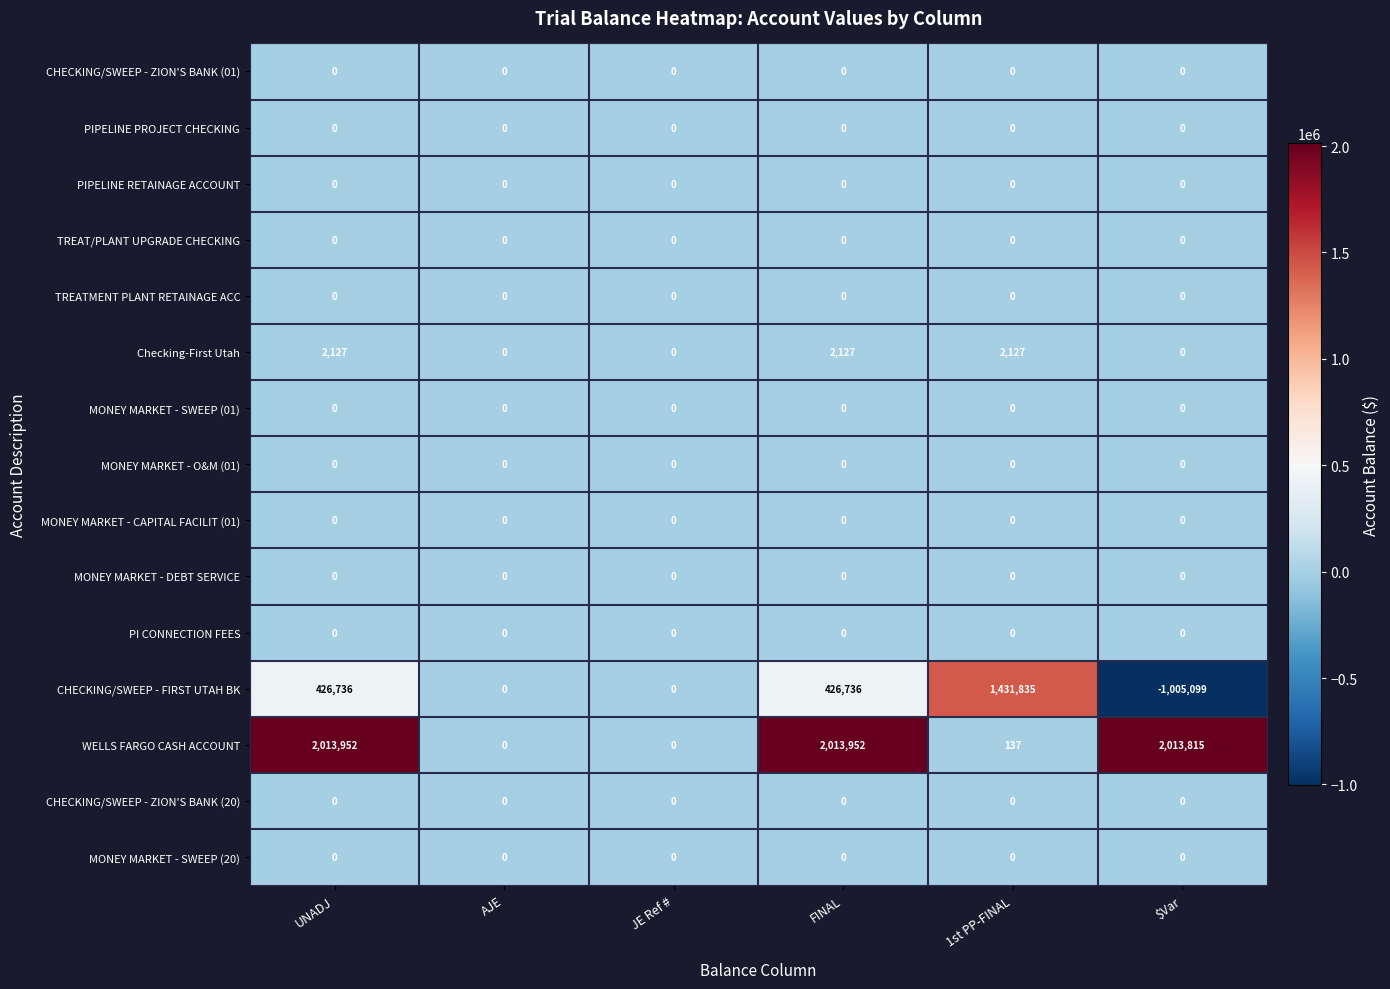

Which series changed the most between AJE and 1st PP-FINAL?

CHECKING/SWEEP - FIRST UTAH BK